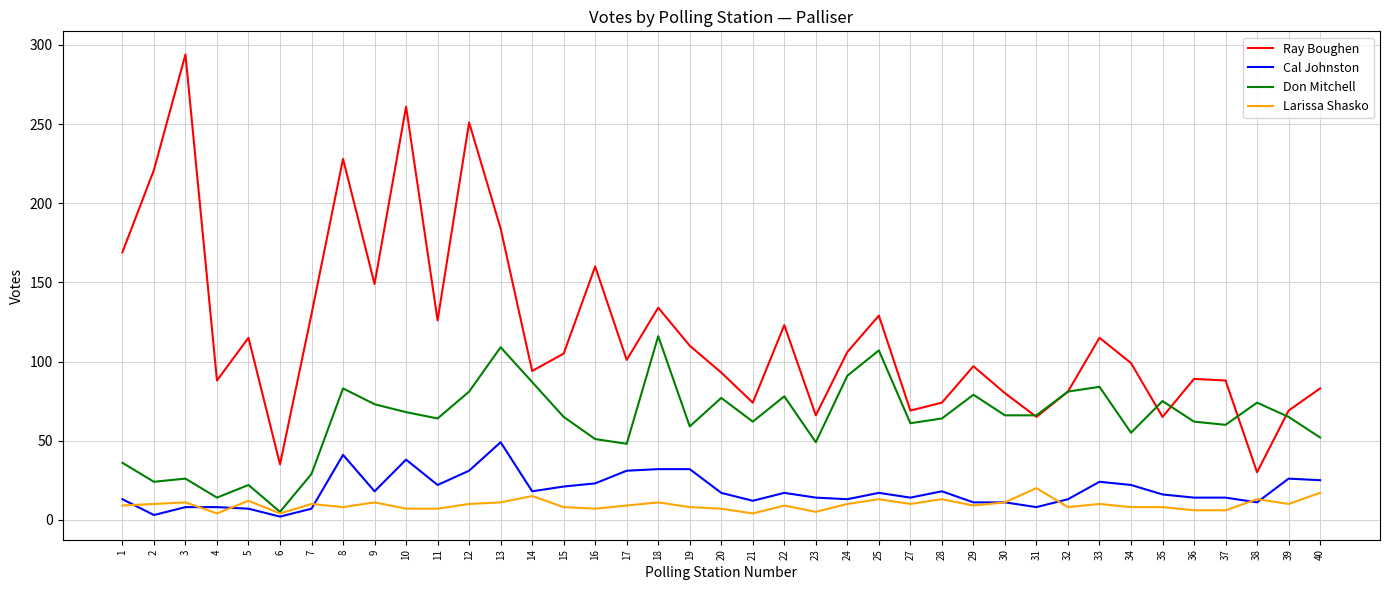

True or false: Ray Boughen and Larissa Shasko intersect in this chart.

False